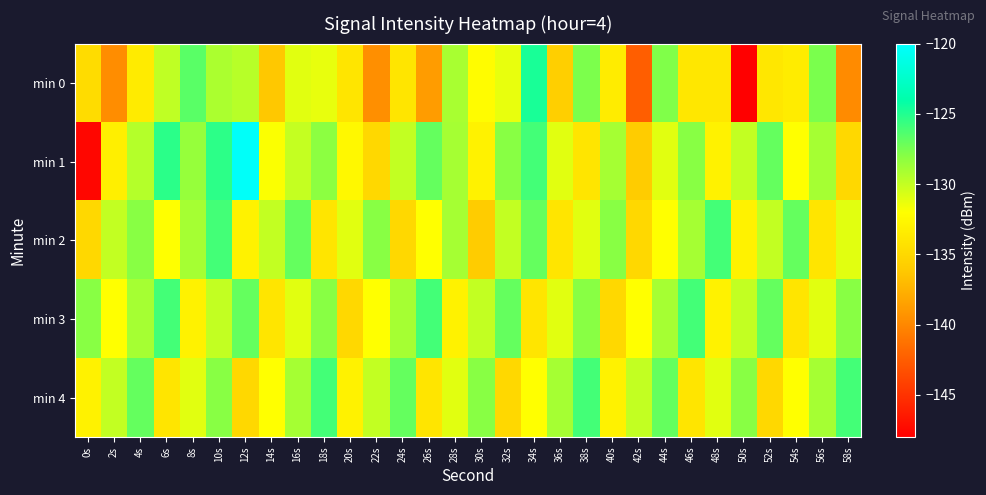

What is the maximum value shown in the chart?

-120.3